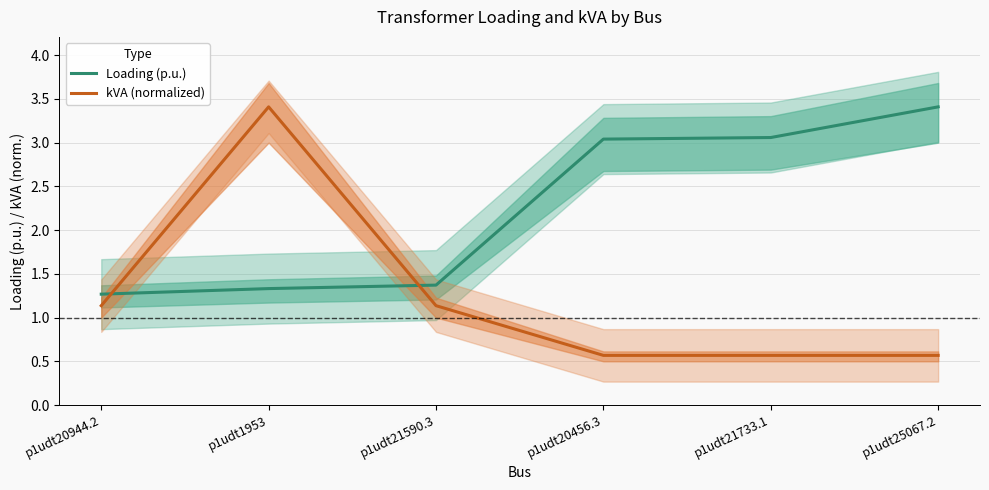

Reading right to left, what are all the values shown in this chart?

Loading (p.u.): 3.4	3.1	3.0	1.4	1.3	1.3
kVA (normalized): 0.6	0.6	0.6	1.1	3.4	1.1